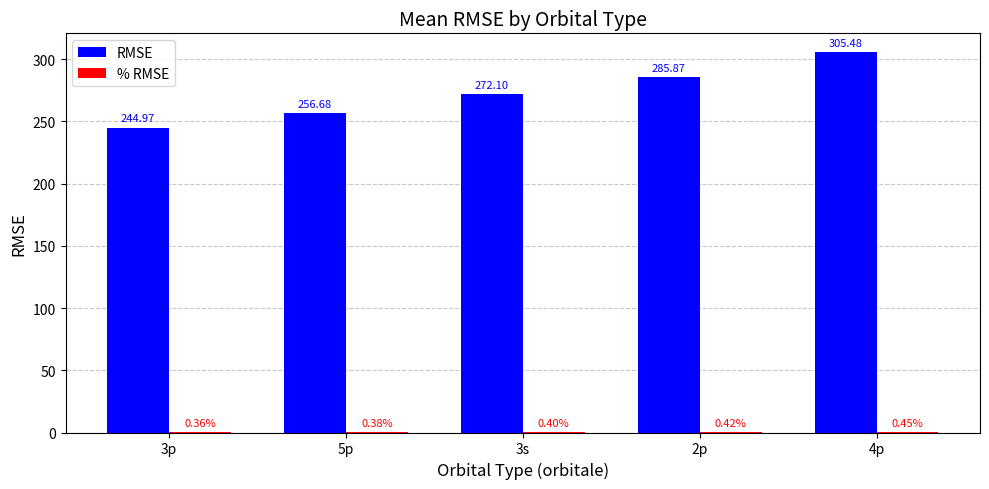

At which category is the sum across all series the highest?

4p